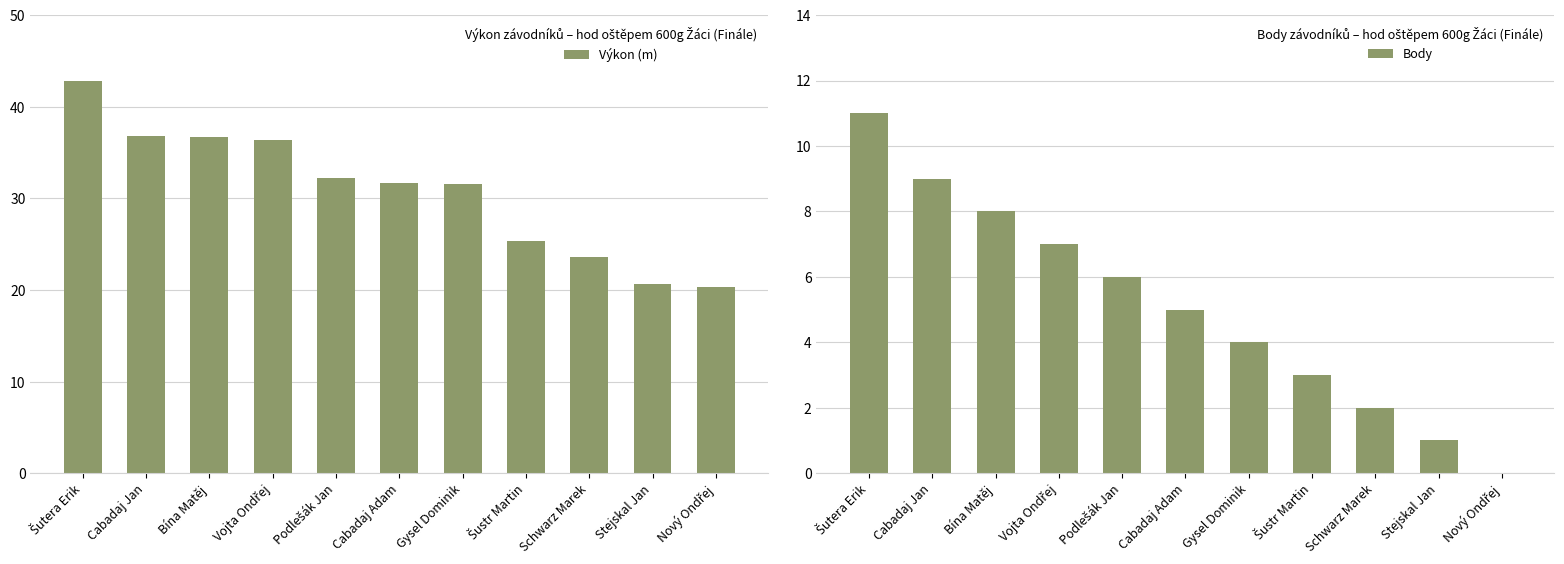

How many data points in Body are less than 5?

5